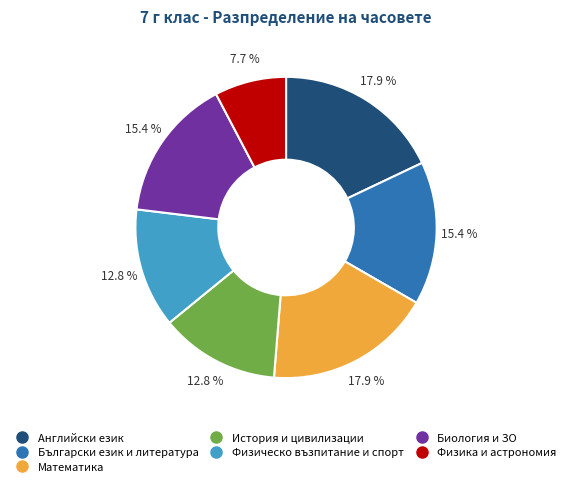

Which slice is the smallest?

Физика и астрономия